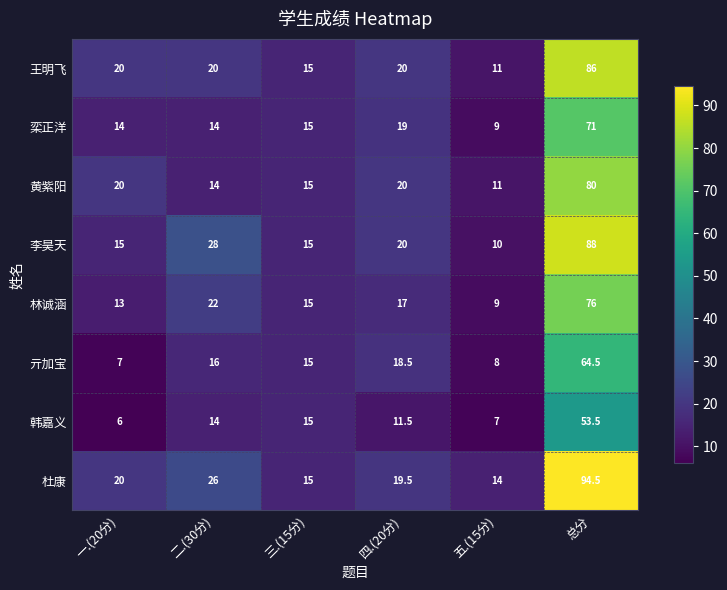

At how many categories does at least one series exceed 6?

6